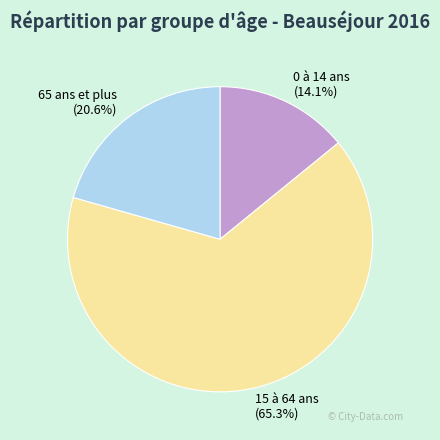

Count the number of slices in the pie.

3